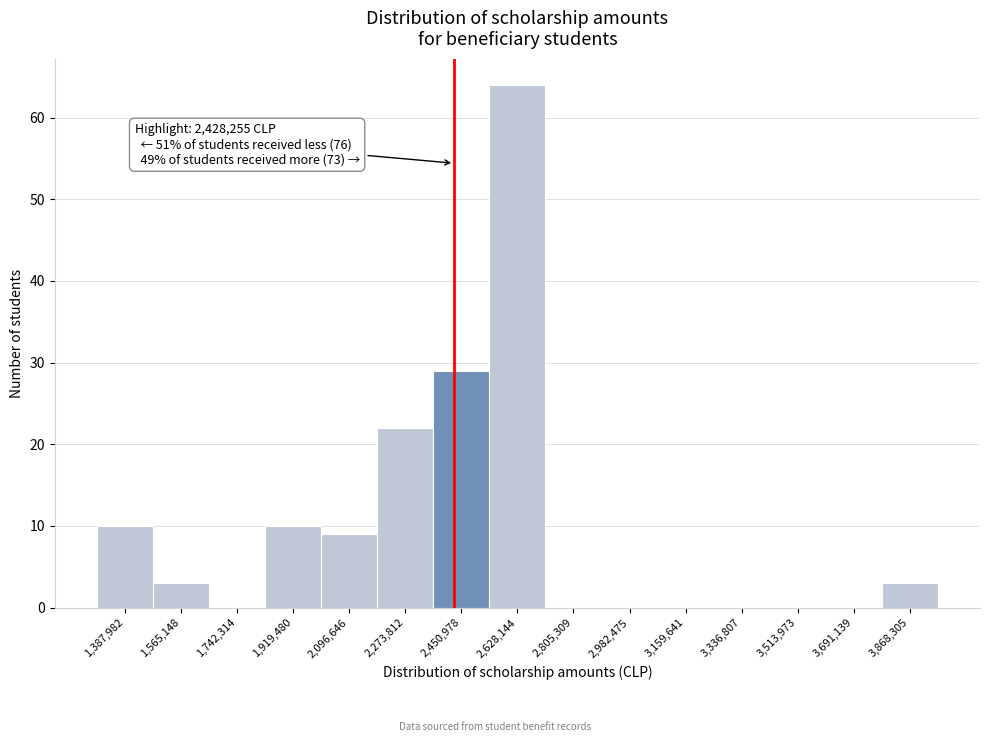

Over which range of the x-axis is the bar tallest?

2540000 to 2720000